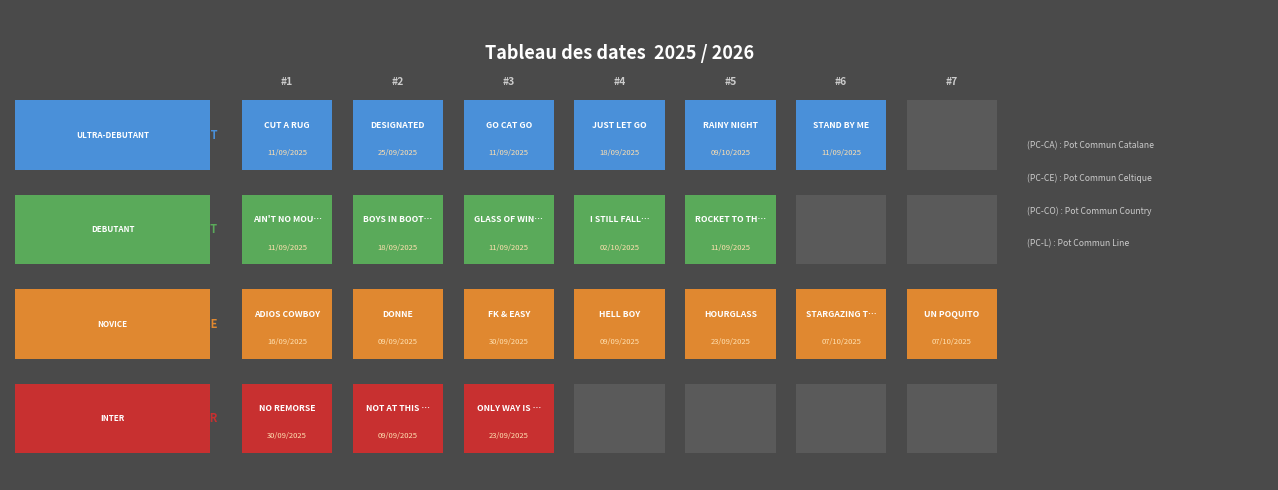

True or false: INTER has a value of 0 at JUST LET GO.

True